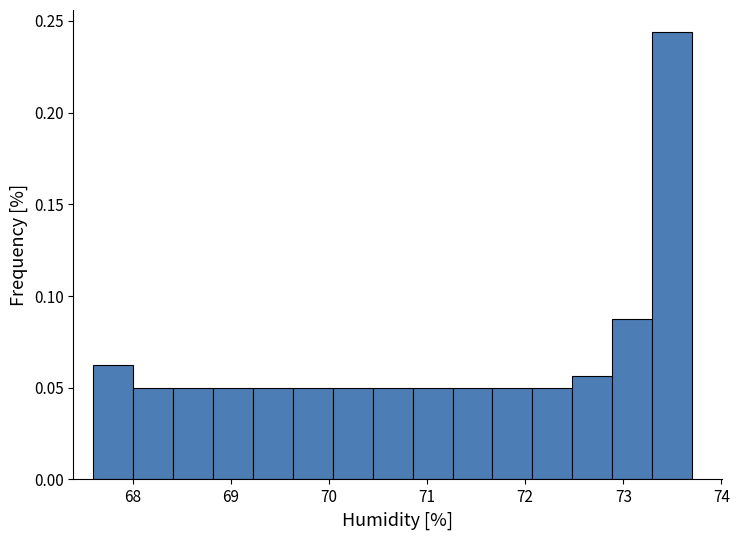

Reading left to right, transcribe this chart: for each bar, give the range it covers on the x-axis and its height. Neither the bar edges nor the heights are printed on the chart, so give them approximately, as read against the axes.

67.6 to 68.0: 0.065
68.0 to 68.4: 0.050
68.4 to 68.8: 0.050
68.8 to 69.2: 0.050
69.2 to 69.6: 0.050
69.6 to 70.0: 0.050
70.0 to 70.4: 0.050
70.4 to 70.9: 0.050
70.9 to 71.3: 0.050
71.3 to 71.7: 0.050
71.7 to 72.1: 0.050
72.1 to 72.5: 0.050
72.5 to 72.9: 0.055
72.9 to 73.3: 0.090
73.3 to 73.7: 0.245